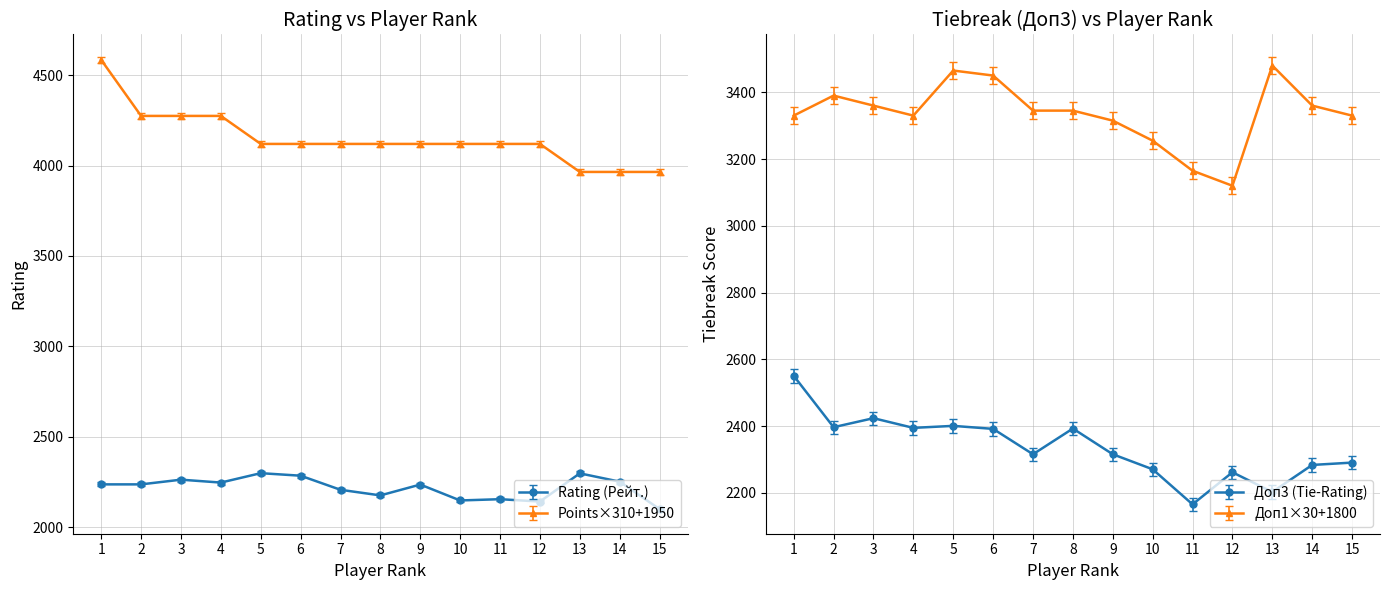

Which series has the largest total across all categories?

Points (Очки)